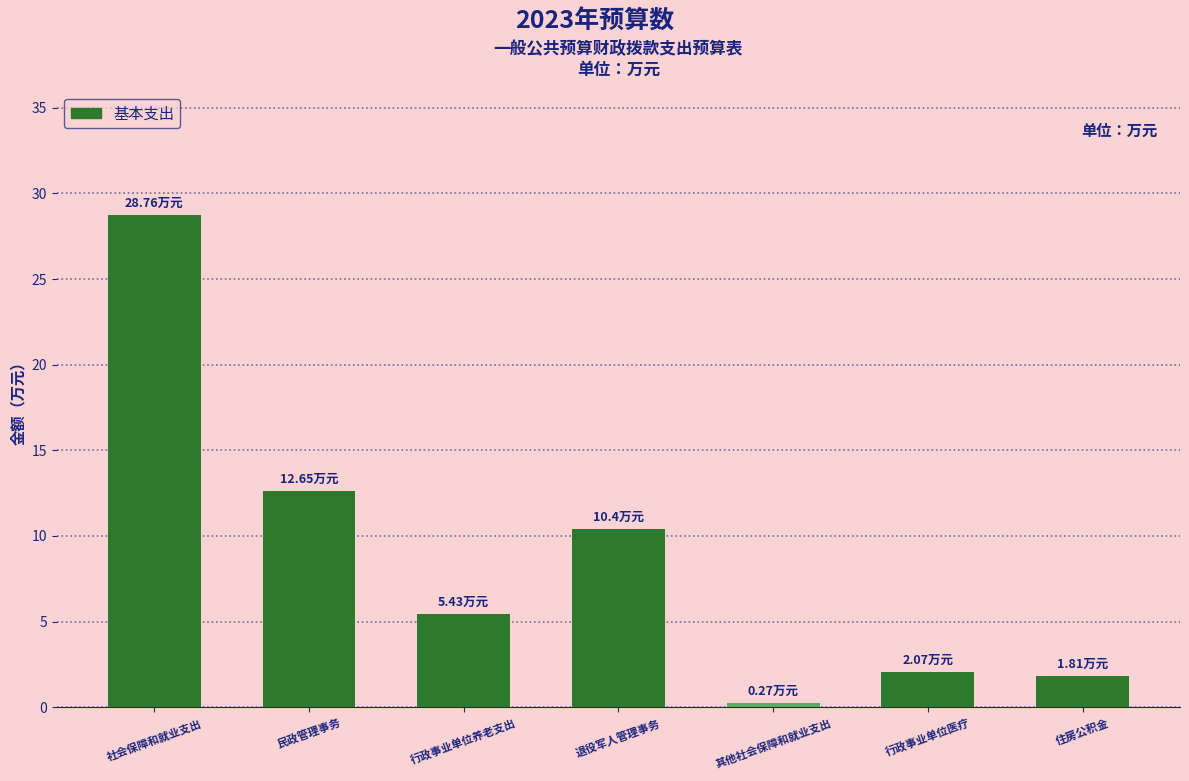

At which label does the data first exceed 5?

社会保障和就业支出